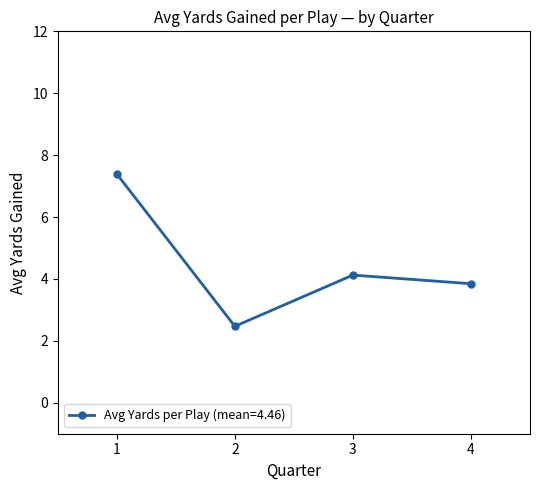

Reading left to right, list all the values displayed in this chart.

7.4	2.5	4.1	3.8